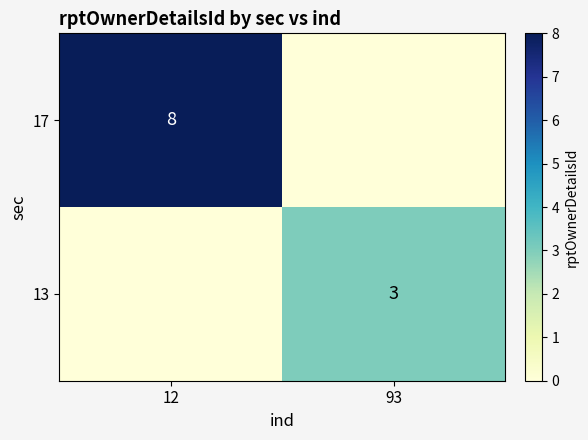

The 13 series shows 2 at 93. True or false?

False